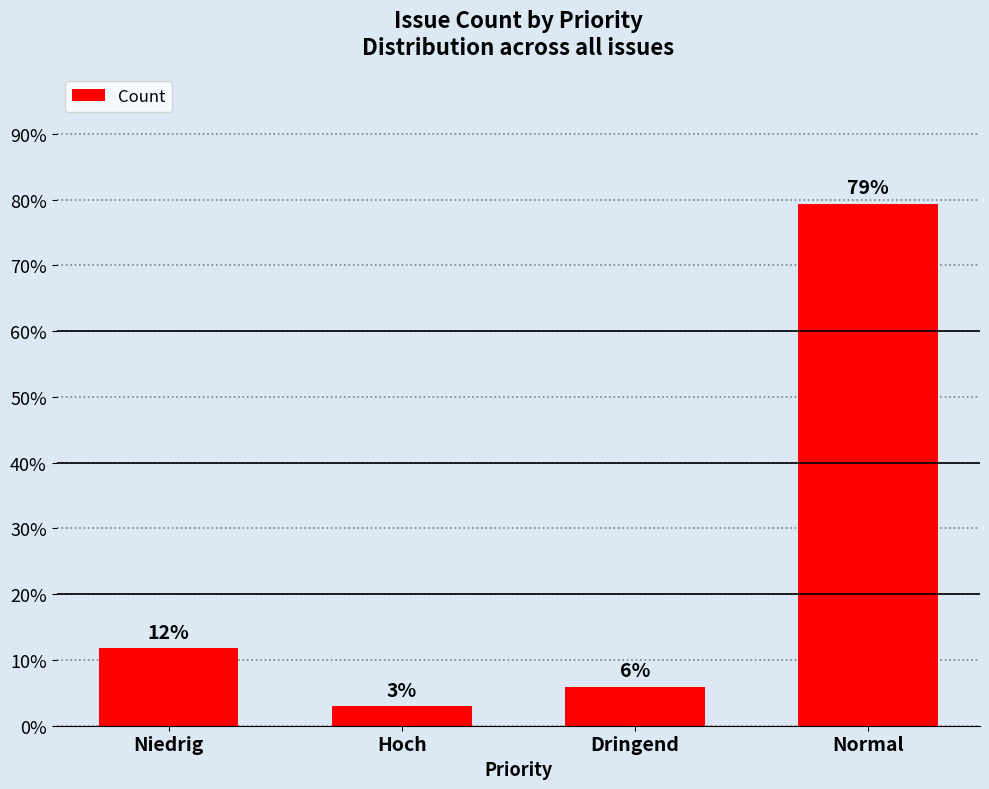

Reading right to left, transcribe all the data shown in this chart.

Normal=79.4	Dringend=5.9	Hoch=2.9	Niedrig=11.8